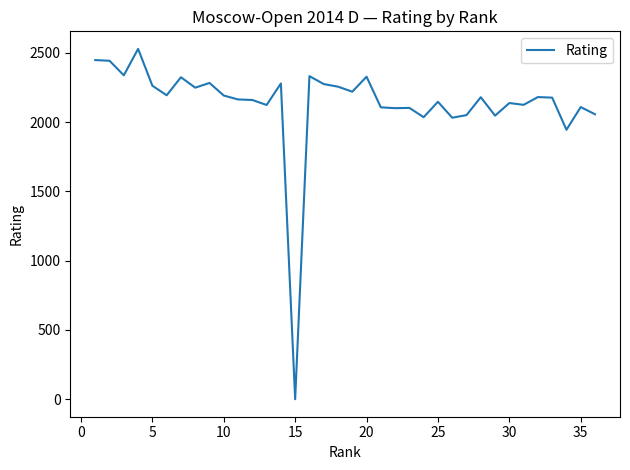

What is the difference between the maximum and minimum values?

2528